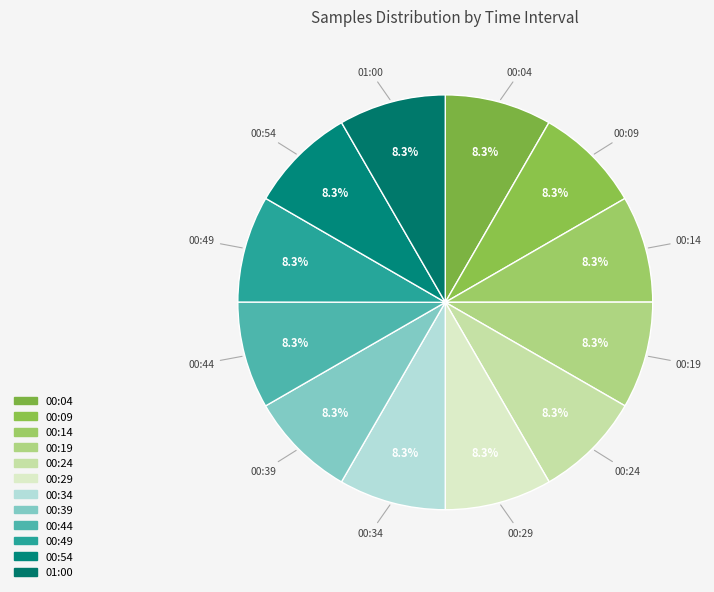

The 00:14 slice represents 1% of the pie. True or false?

False